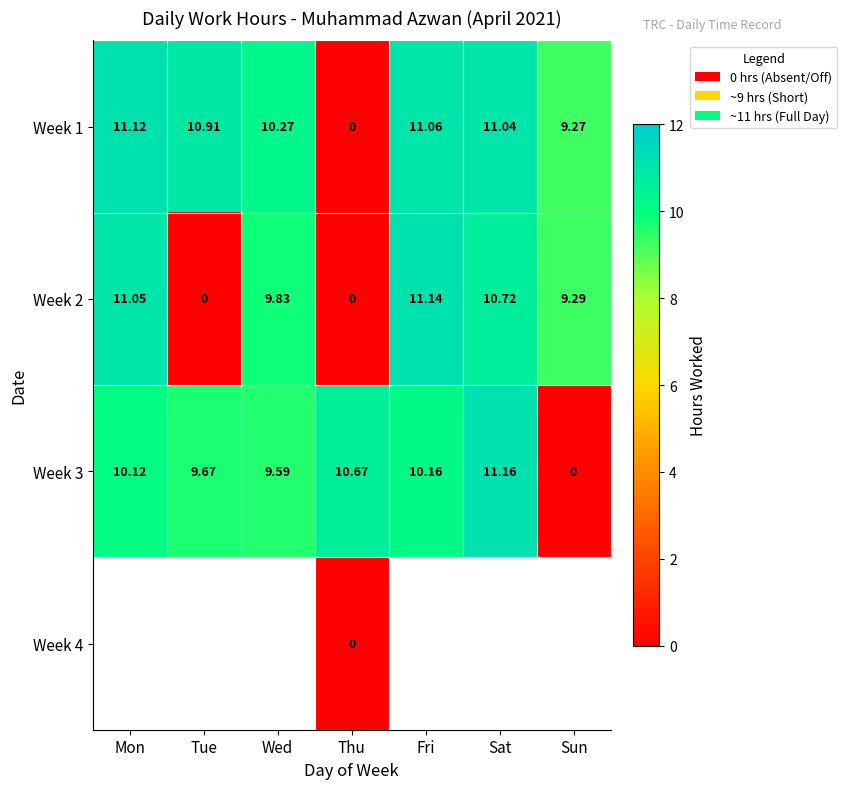

What is the sum of all Week 2 values?

52.0